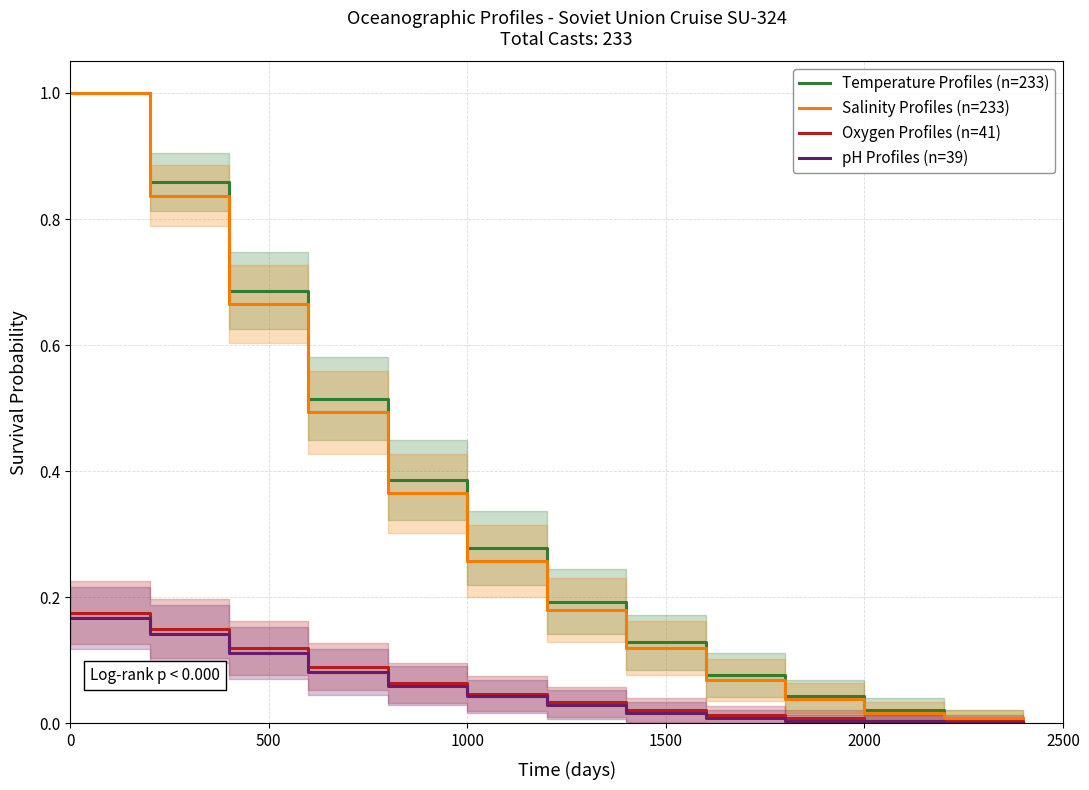

True or false: Salinity Profiles (n=233) and Temperature Profiles (n=233) cross at least once.

False